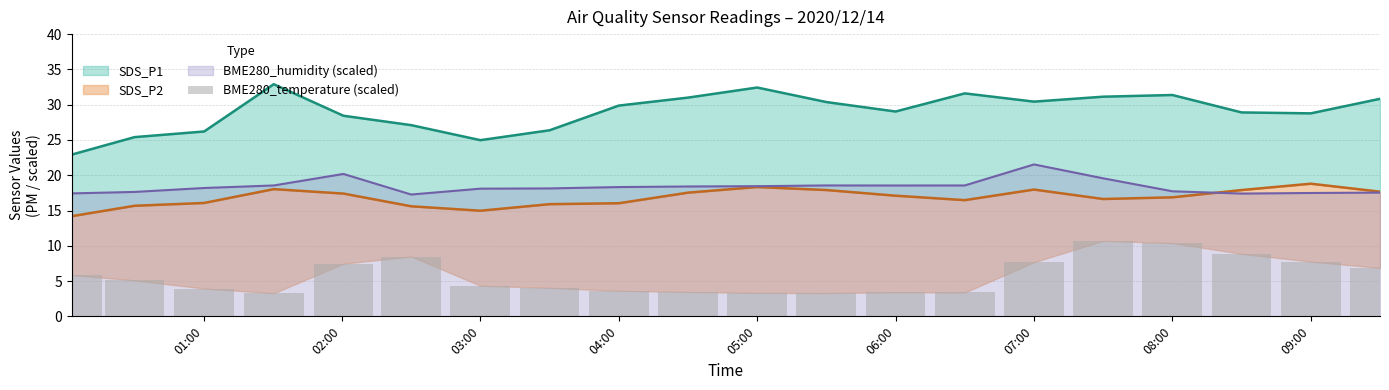

Which category has the highest value in the BME280_humidity (scaled) series?

07:00